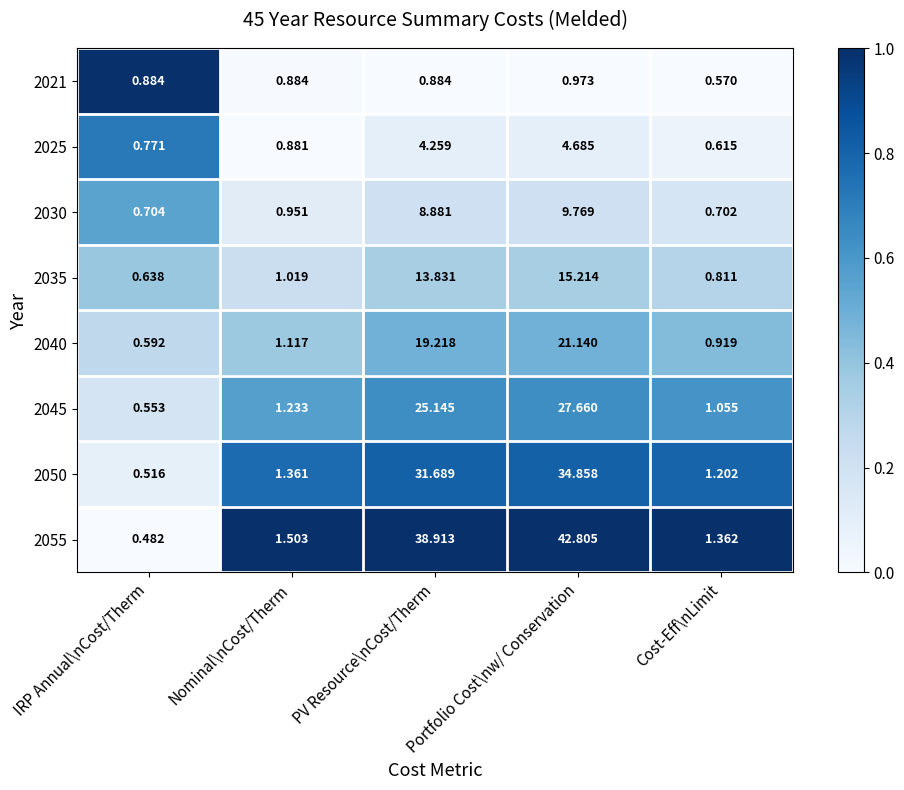

At which label does 2040 first exceed 1?

Nominal\nCost/Therm